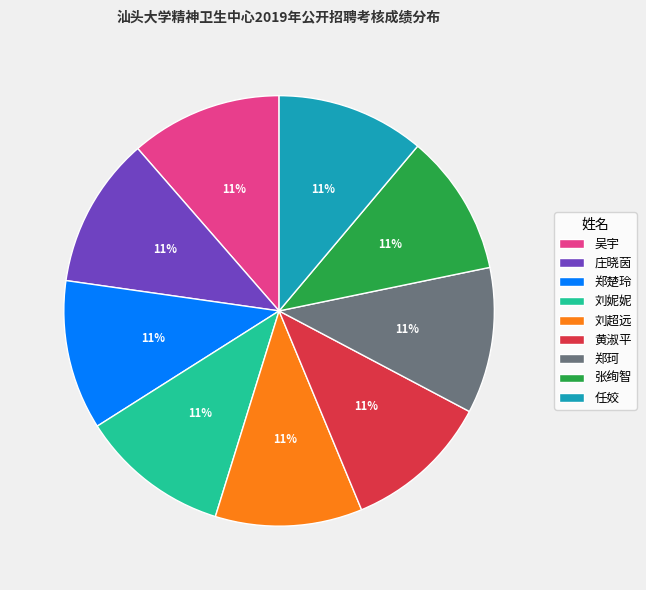

Is 任姣 the majority of the pie?

No